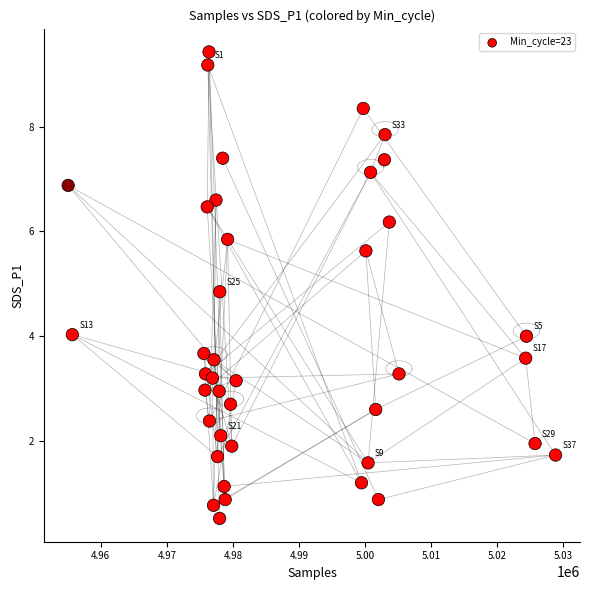

What is the range of Y values (max minus min)?

8.9